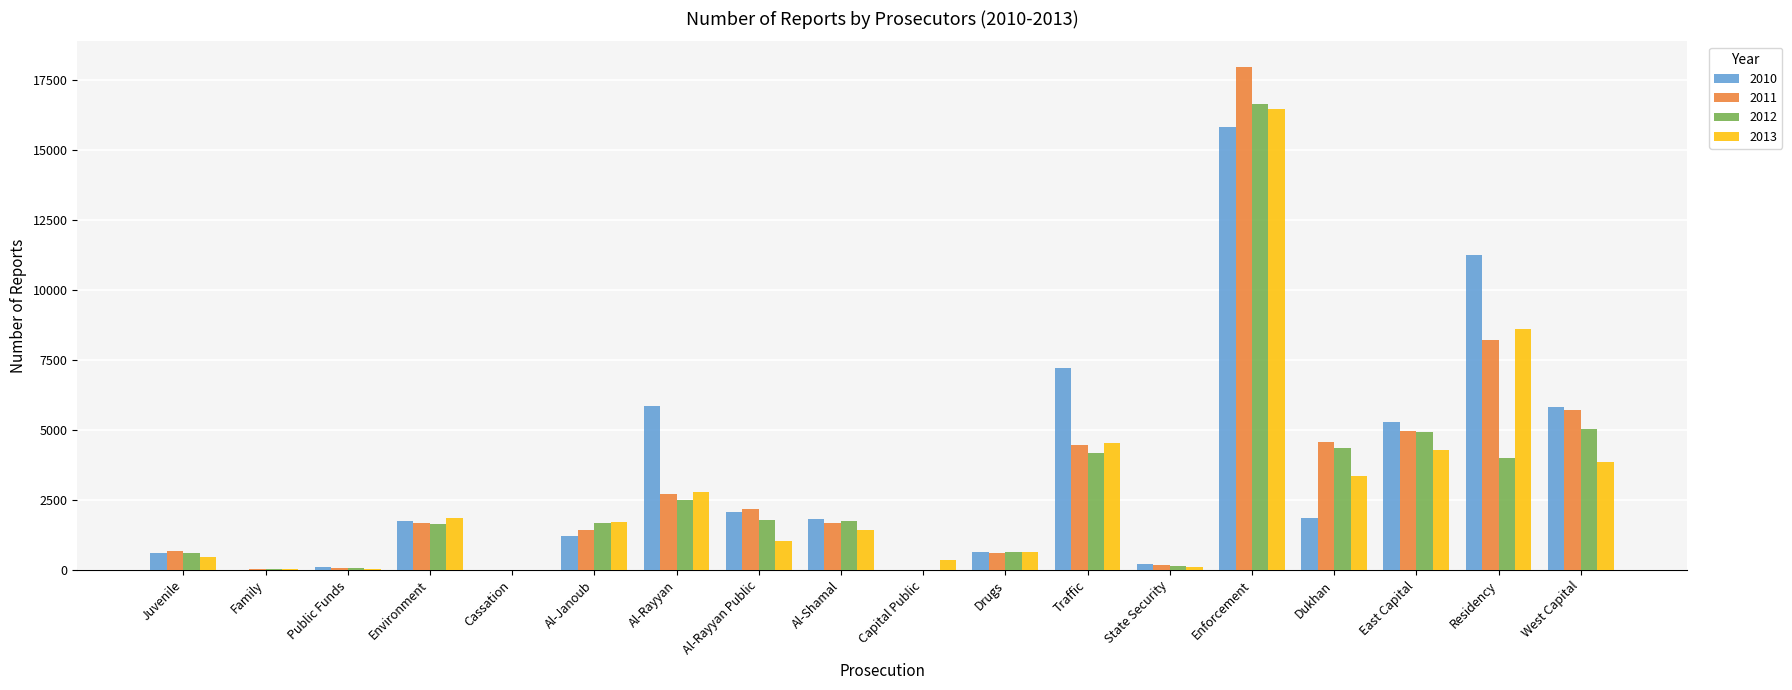

Where is 2013 nearest to the value 8226?

Residency